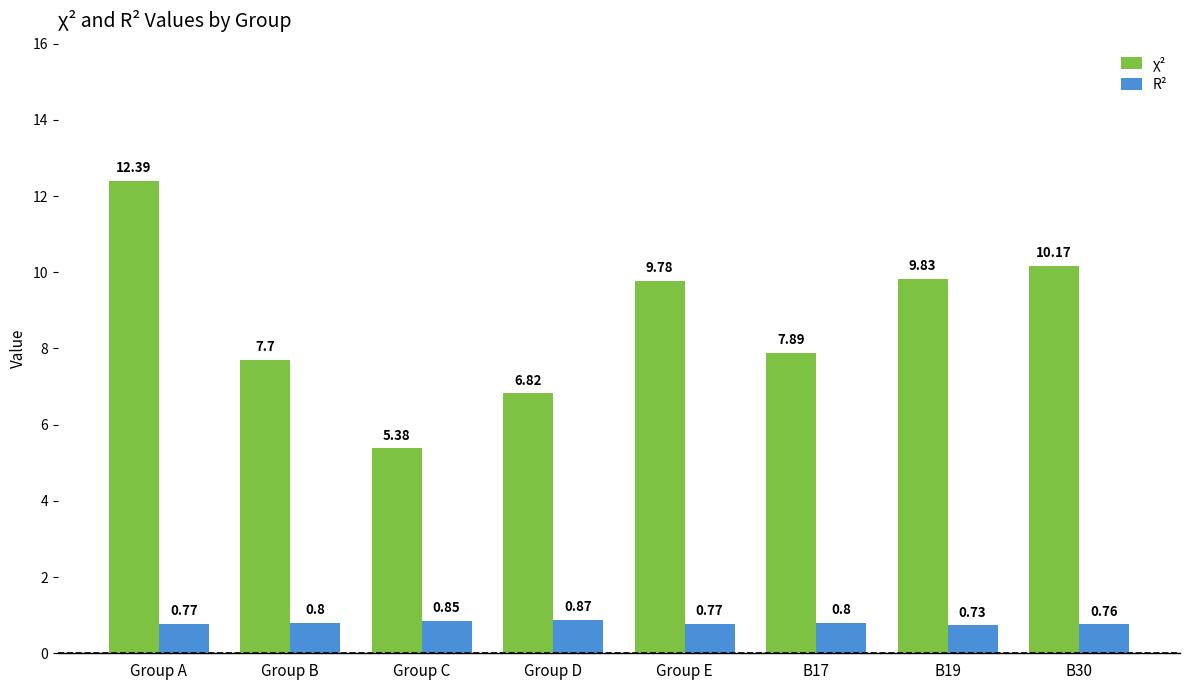

Does the chart contain stacked bars?

No